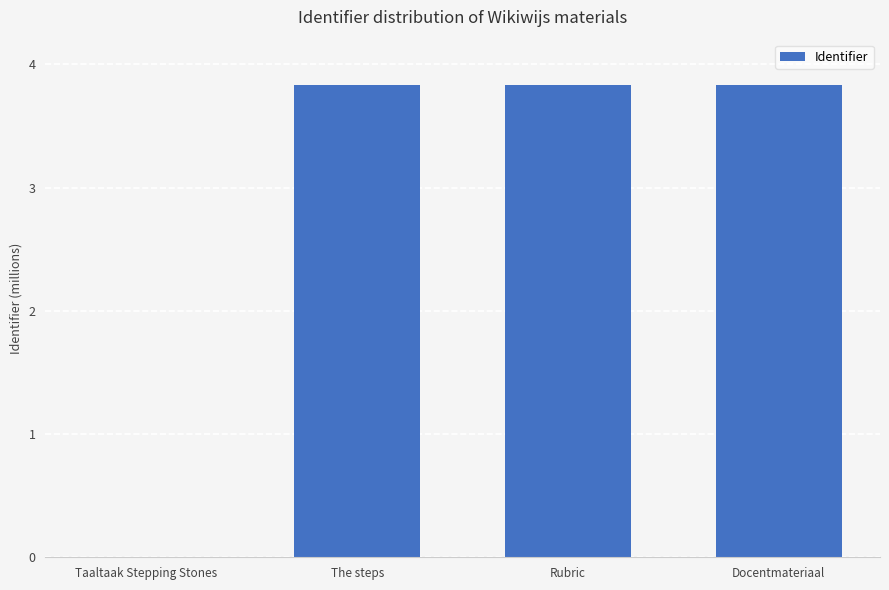

The chart shows a value of 2224665 at The steps. True or false?

False